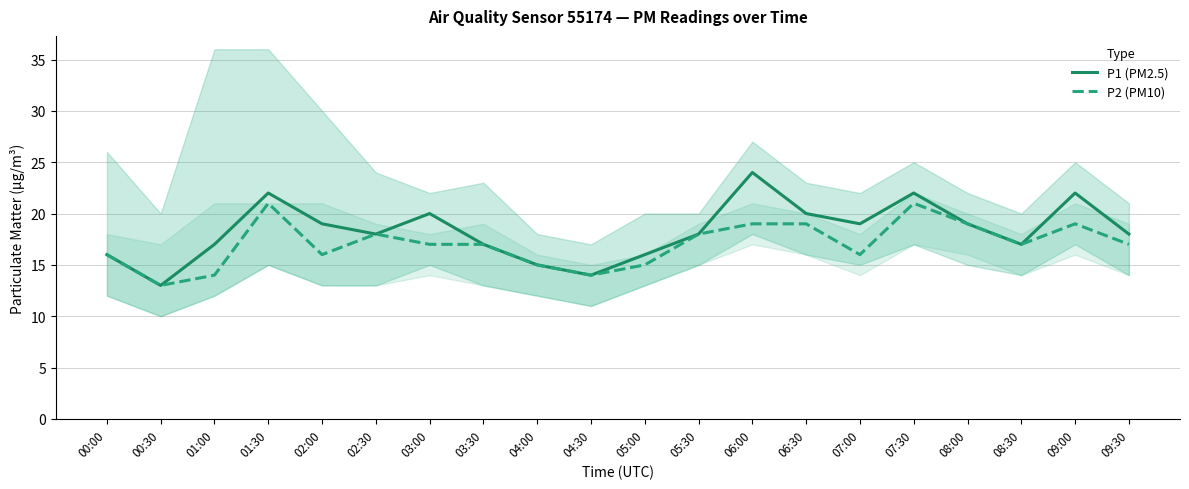

What is the maximum value shown in the chart?

24